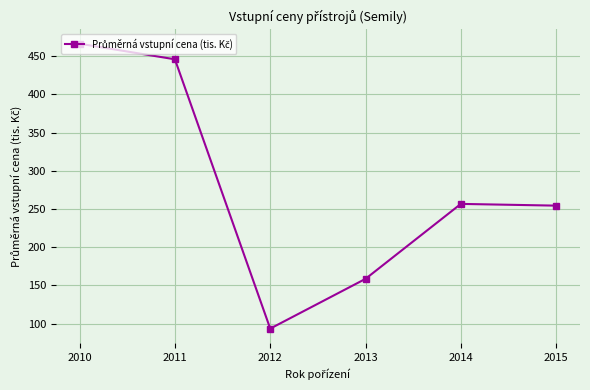

Approximately how many times larger is the value at 2013 compared to 2012?

1.7